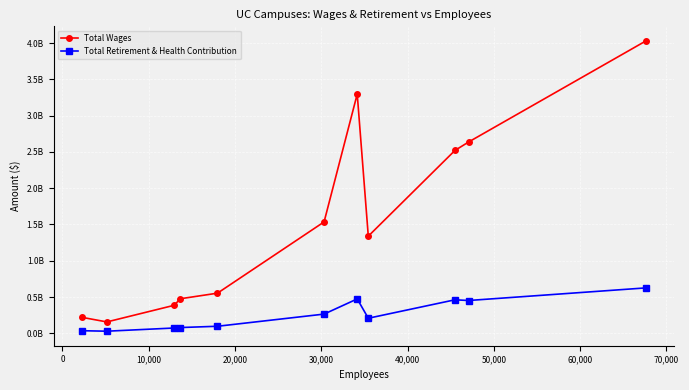

Is this an area chart (filled region under the line)?

No